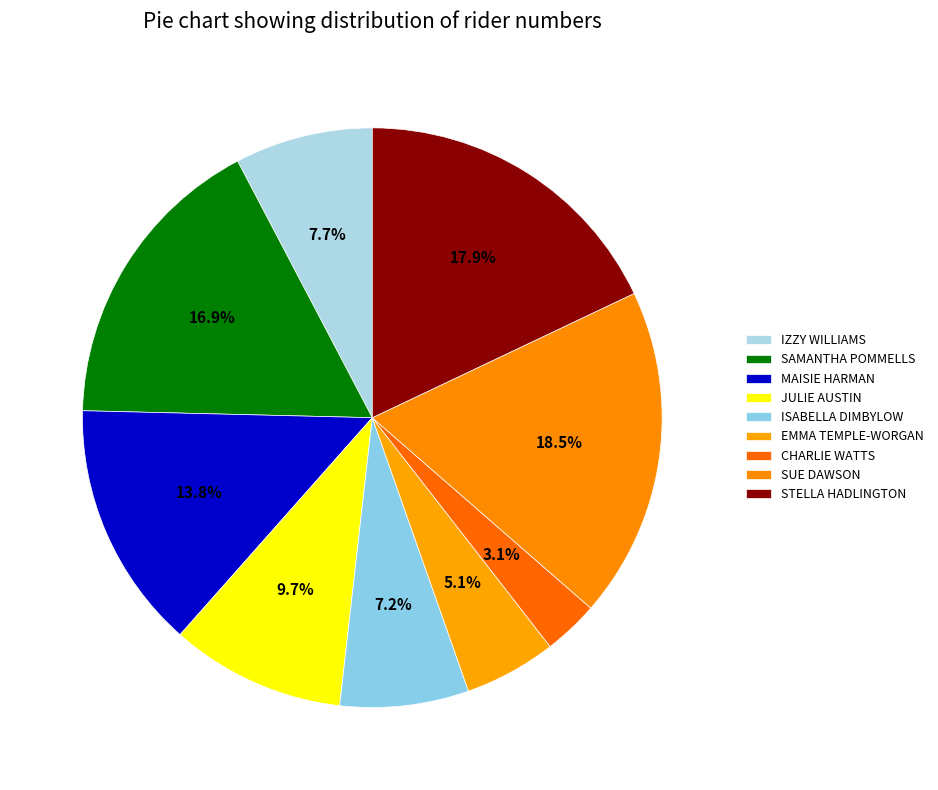

Count the number of slices in the pie.

9